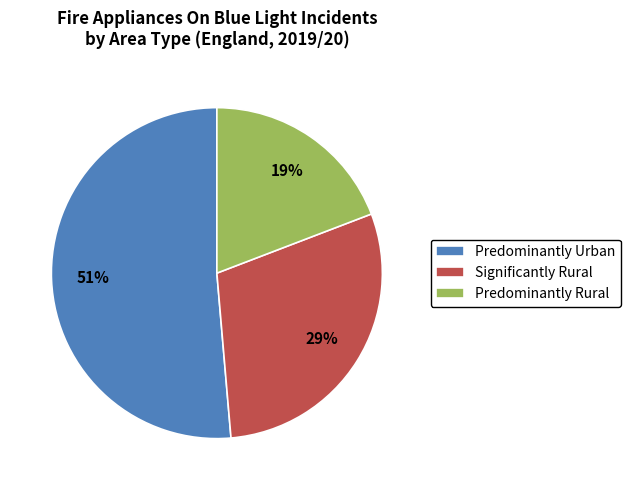

How many segments does this pie chart have?

3